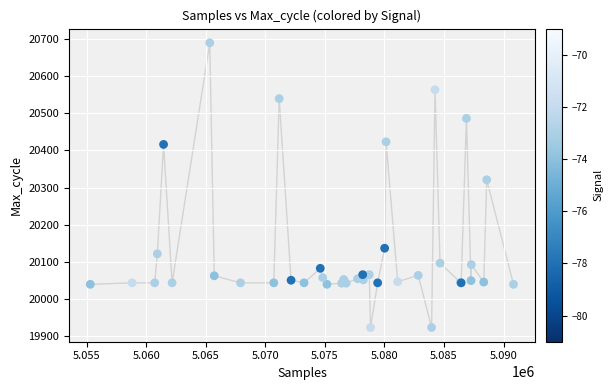

What Y value in the scatter plot is closest to 20306?

20321